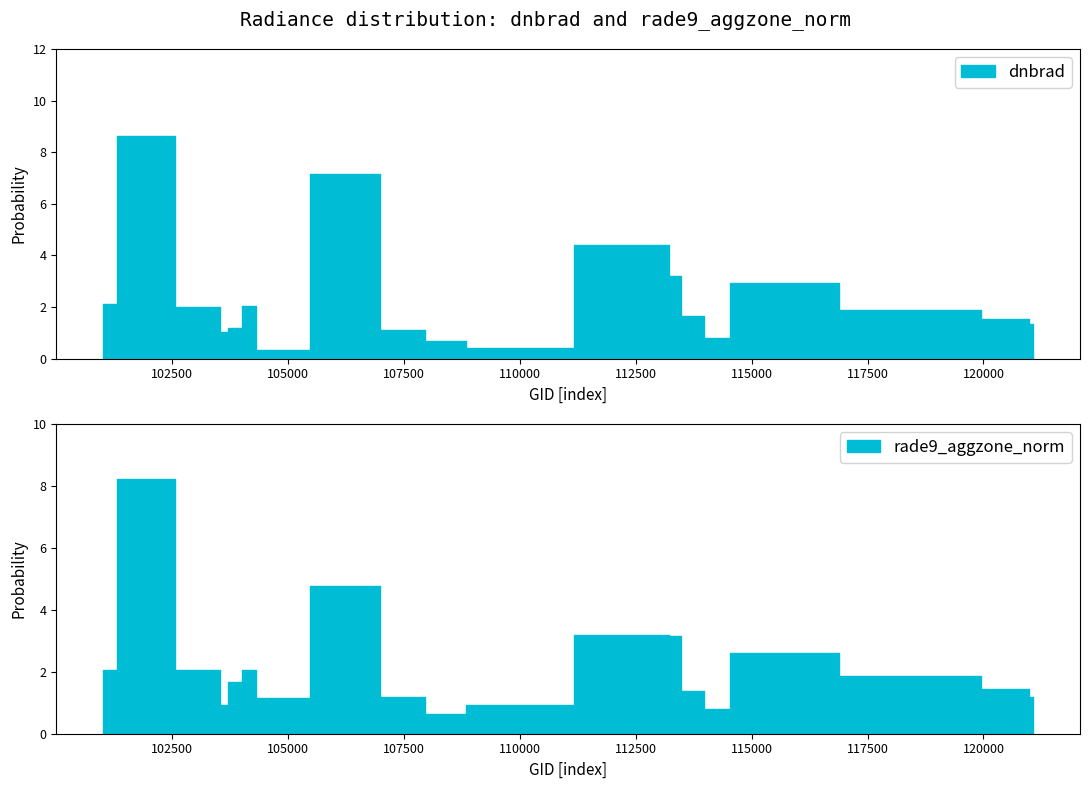

Does the chart display data point markers on the line(s)?

No